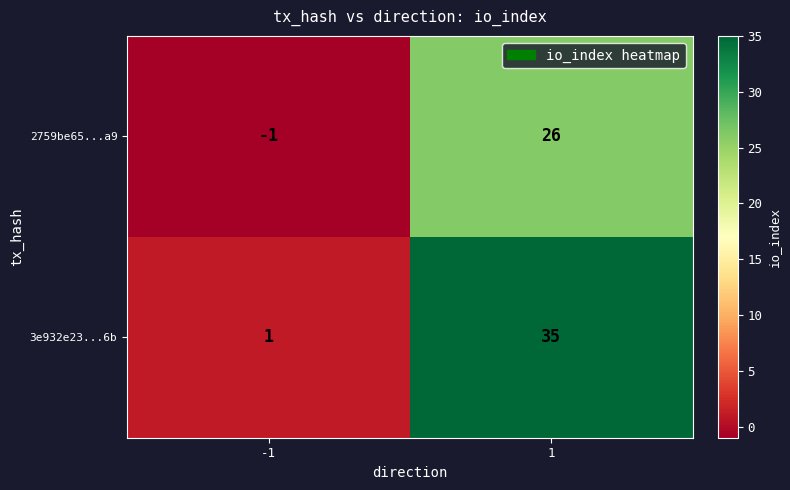

Reading left to right, list all the values displayed in this chart.

2759be65...a9: -1	26
3e932e23...6b: 1	35